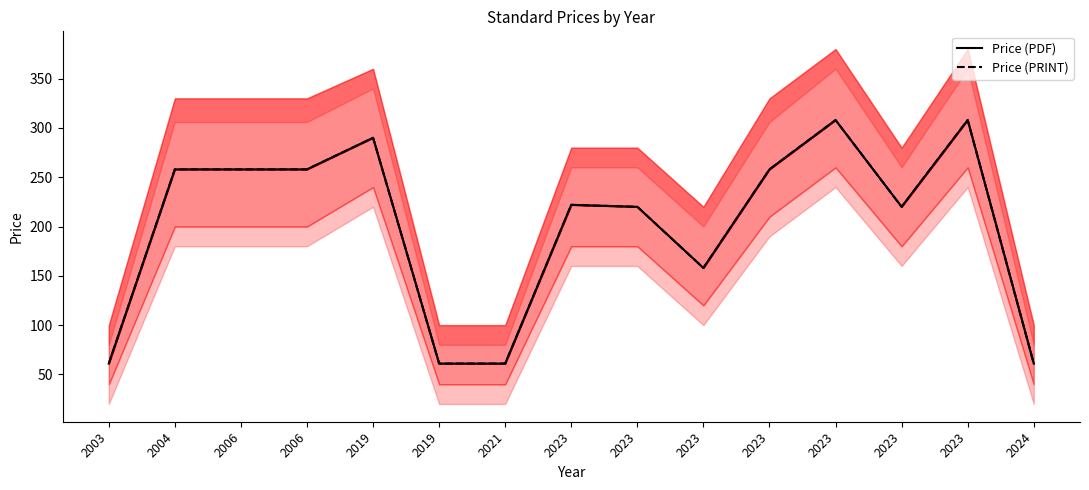

What are all the series names shown in the legend?

Price (PDF), Price (PRINT)